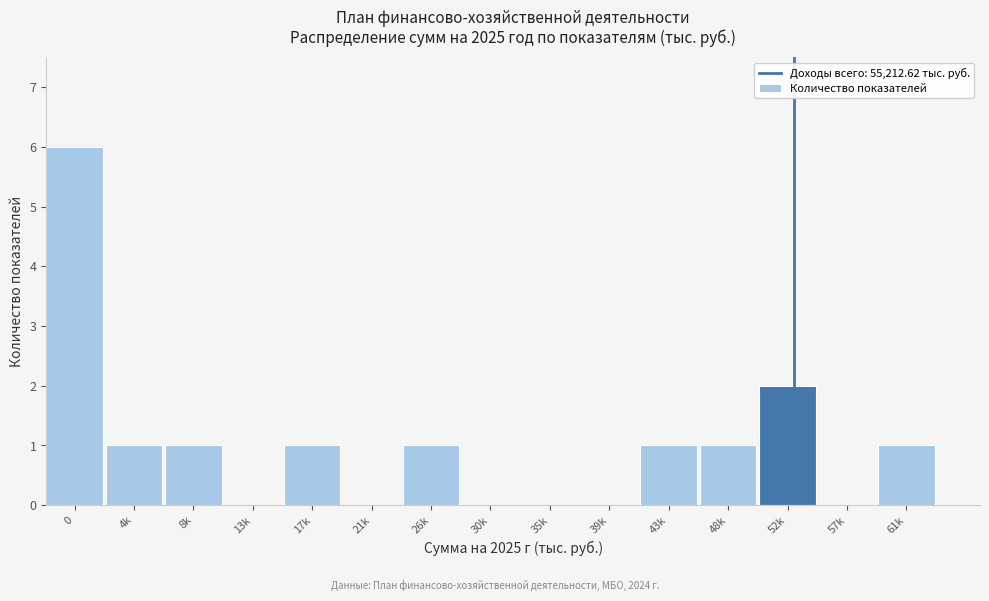

Reading right to left, what are all the values shown in this chart?

61k=1	57k=0	52k=2	48k=1	43k=1	39k=0	35k=0	30k=0	26k=1	21k=0	17k=1	13k=0	8k=1	4k=1	0=6